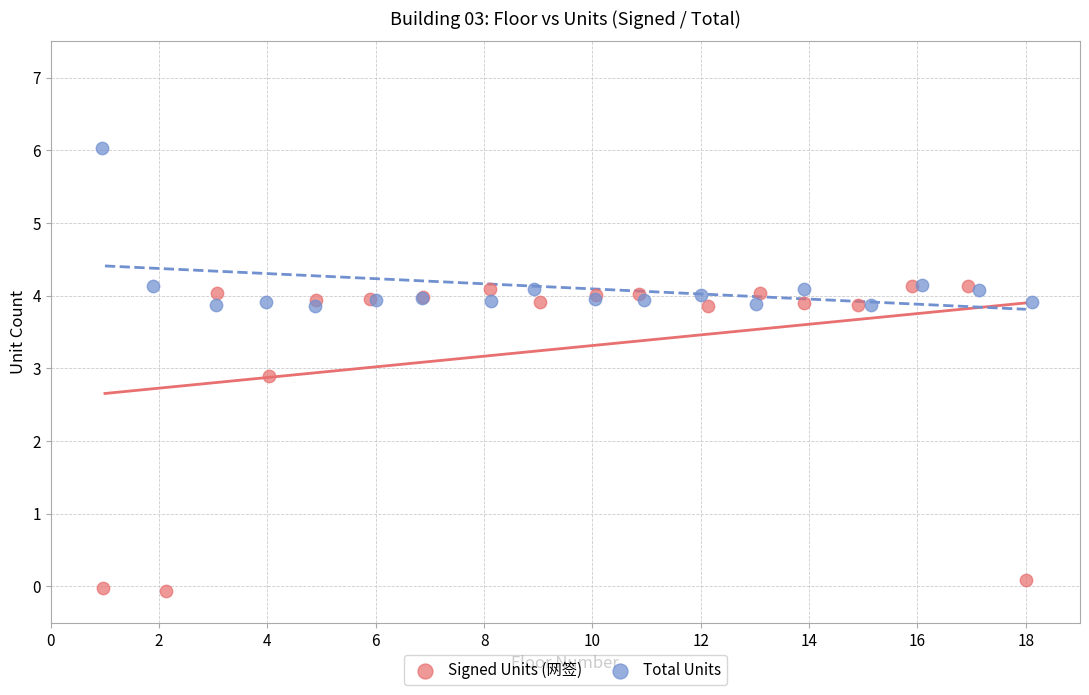

Which series has the widest spread of Y values?

Signed Units (网签)